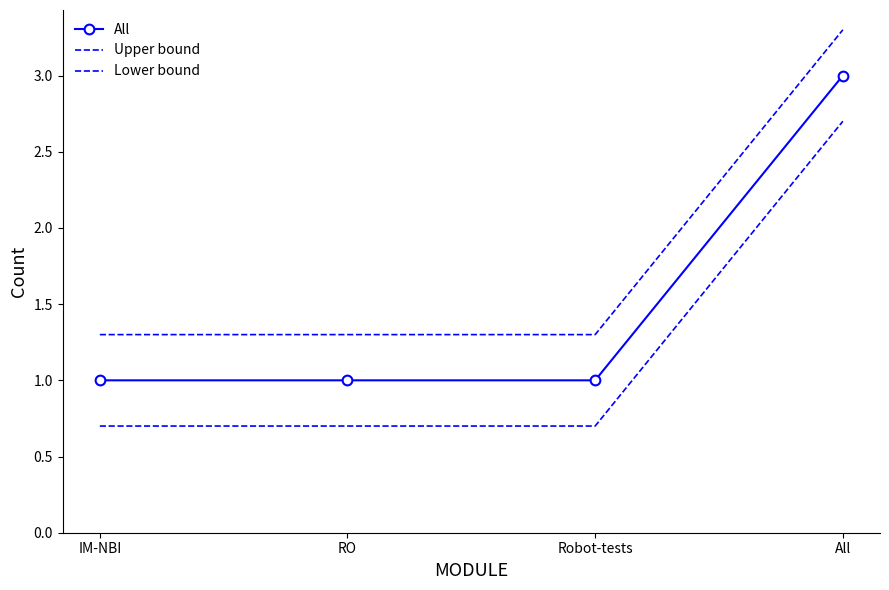

Reading left to right, transcribe all the data shown in this chart.

All: IM-NBI=1.0	RO=1.0	Robot-tests=1.0	All=3.0
Upper bound: IM-NBI=1.3	RO=1.3	Robot-tests=1.3	All=3.3
Lower bound: IM-NBI=0.7	RO=0.7	Robot-tests=0.7	All=2.7